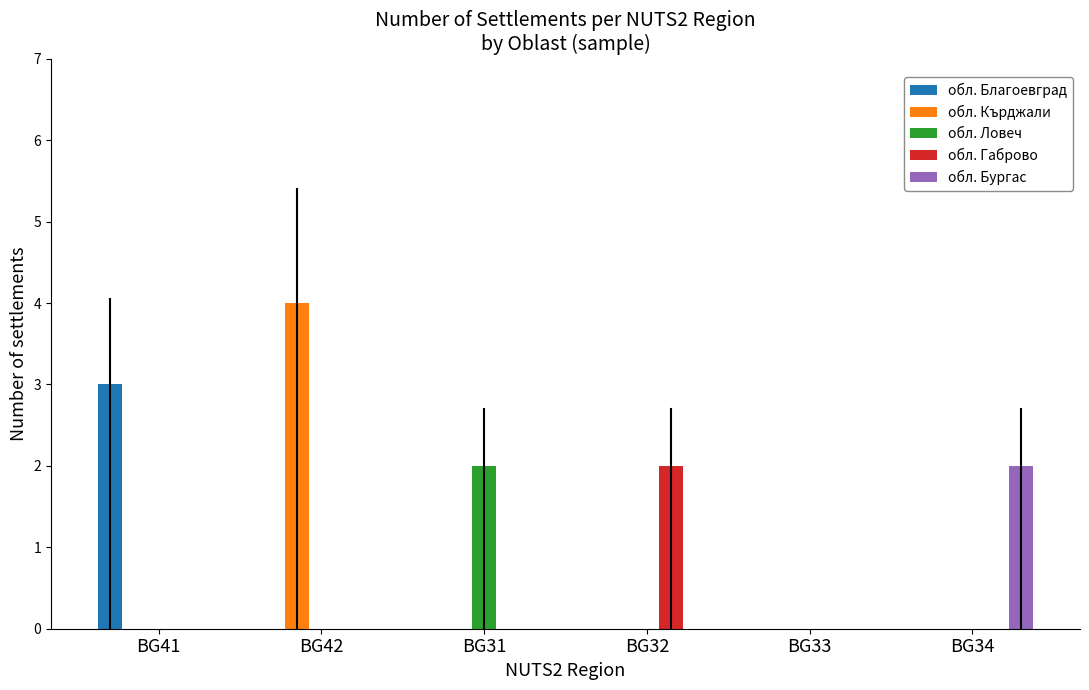

Between BG31 and BG33, which series saw the biggest shift?

обл. Ловеч